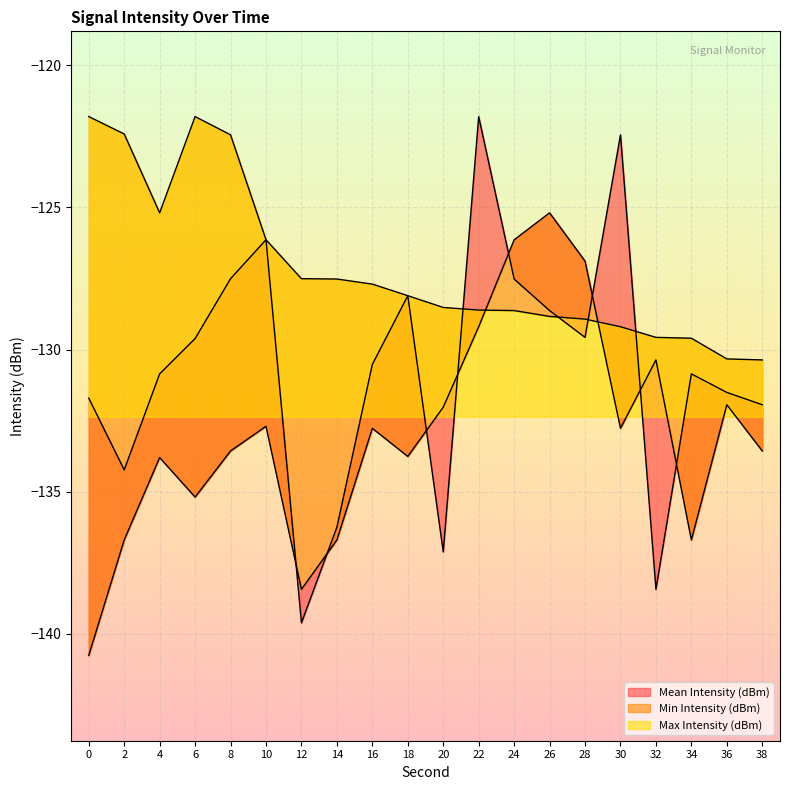

At which category does the chart reach its peak across all series?

22